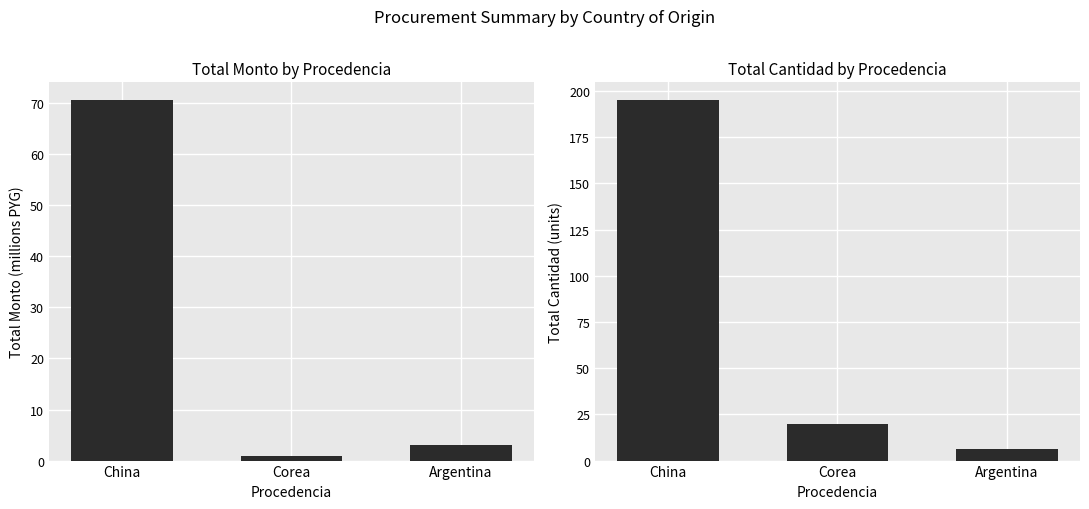

What is the value of the Total Monto bar at the 2nd from the left?

0.9